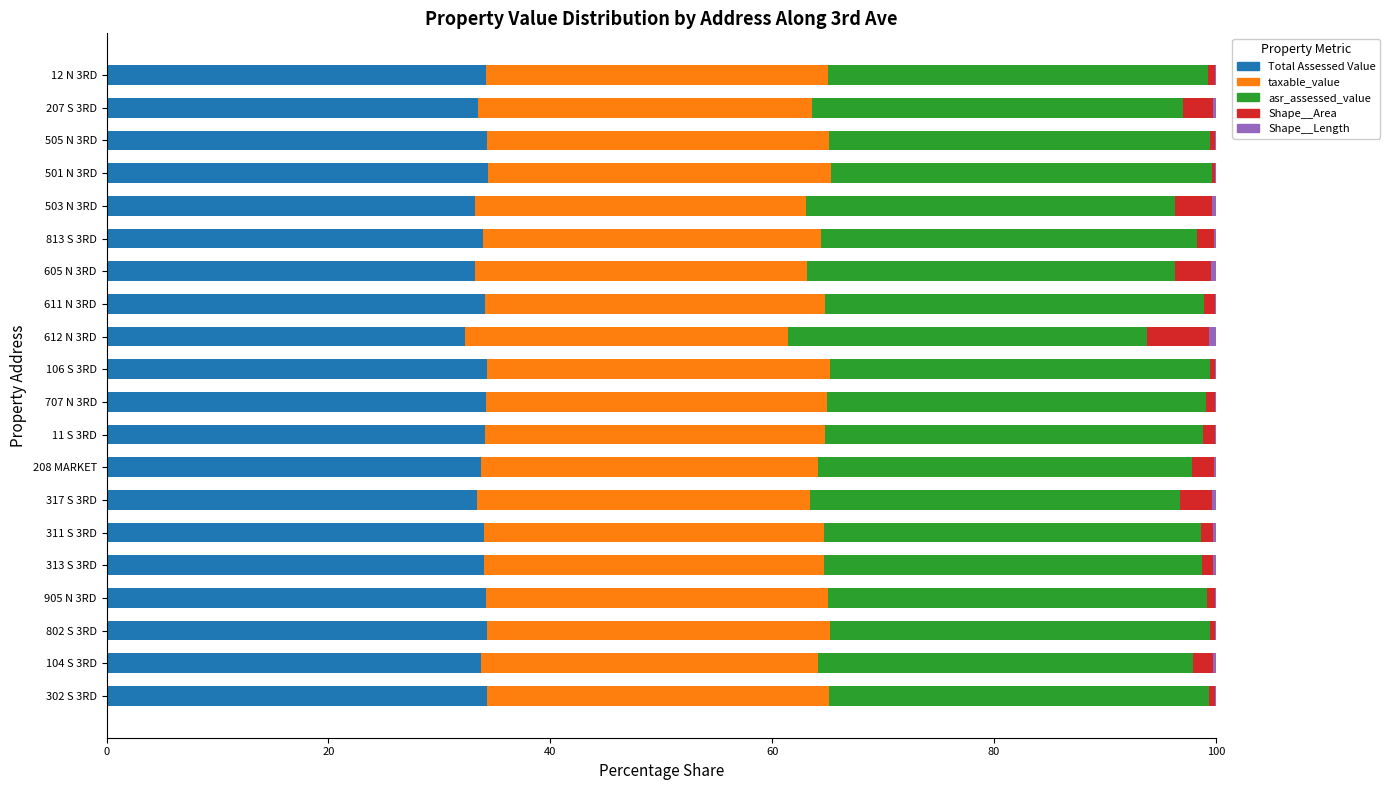

What is the highest value of the Total Assessed Value series?

34.4